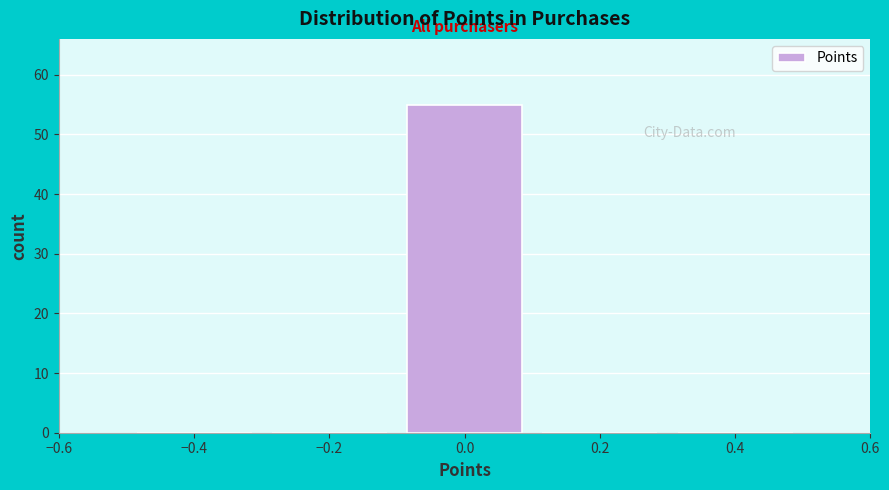

How tall is the bar that spans -0.1 to 0.1 on the x-axis? The values are not printed on the chart, so give them approximately, as read against the axis.

55